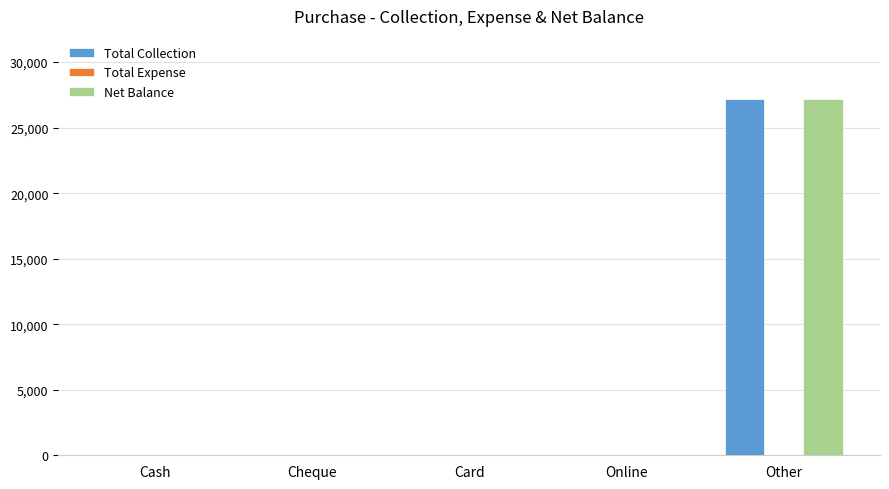

Is it true that Net Balance equals 38682 at Other?

False